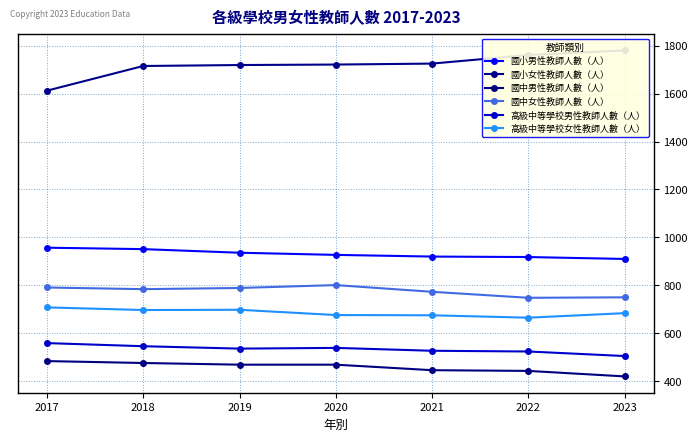

What is the approximate value of 高級中等學校女性教師人數（人） at 2022?

665